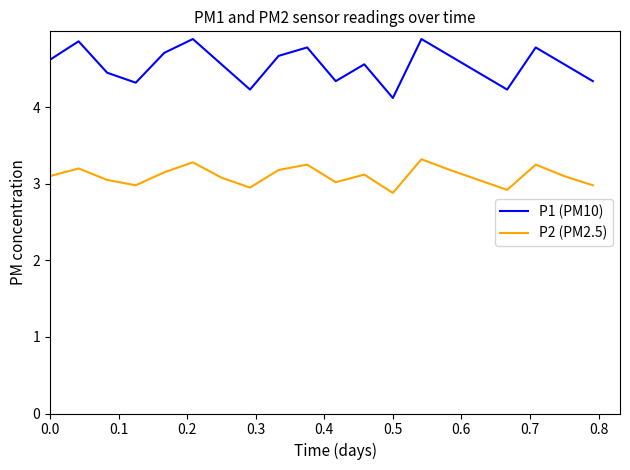

True or false: P2 (PM2.5) has more than 2 points higher than both neighbors.

True